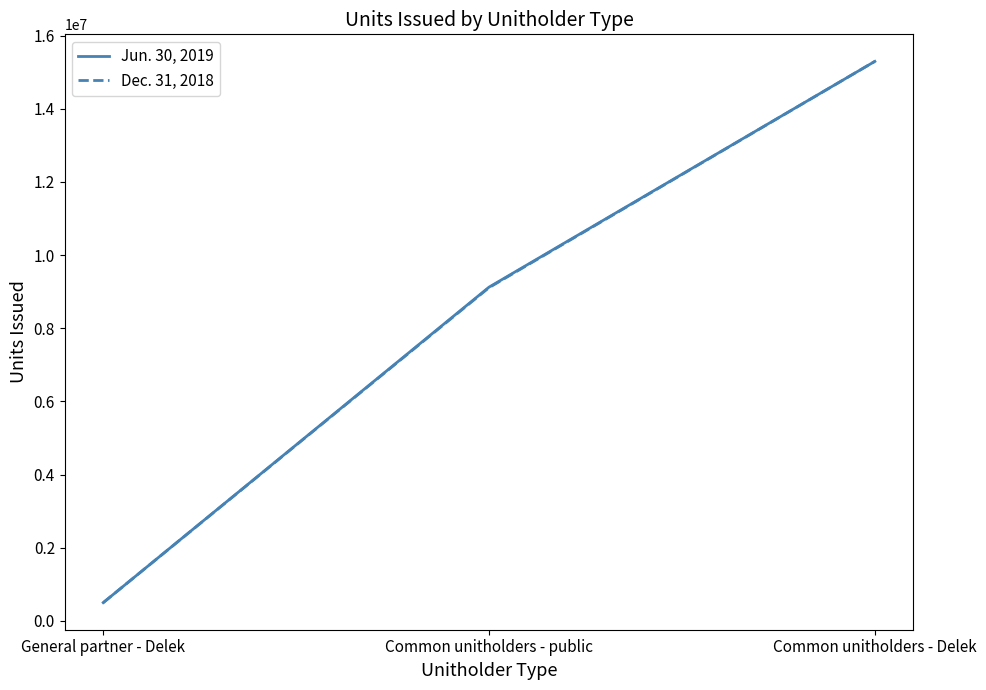

What is the sum of the Dec. 31, 2018 values at General partner - Delek and Common unitholders - public?

9607845